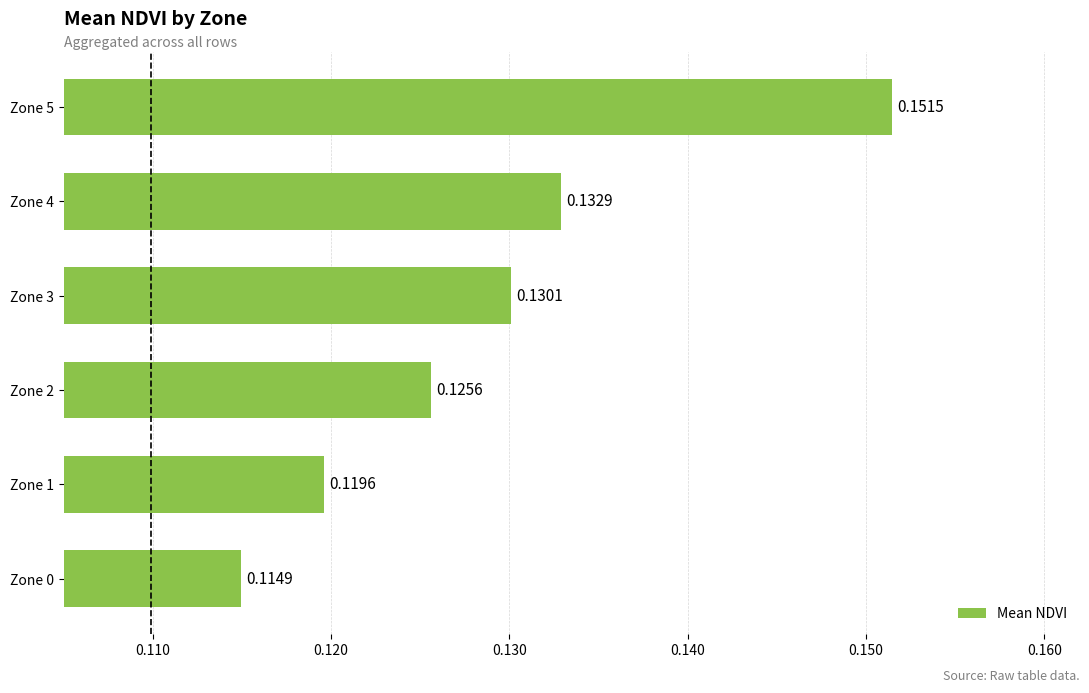

How many bars are there in total?

6